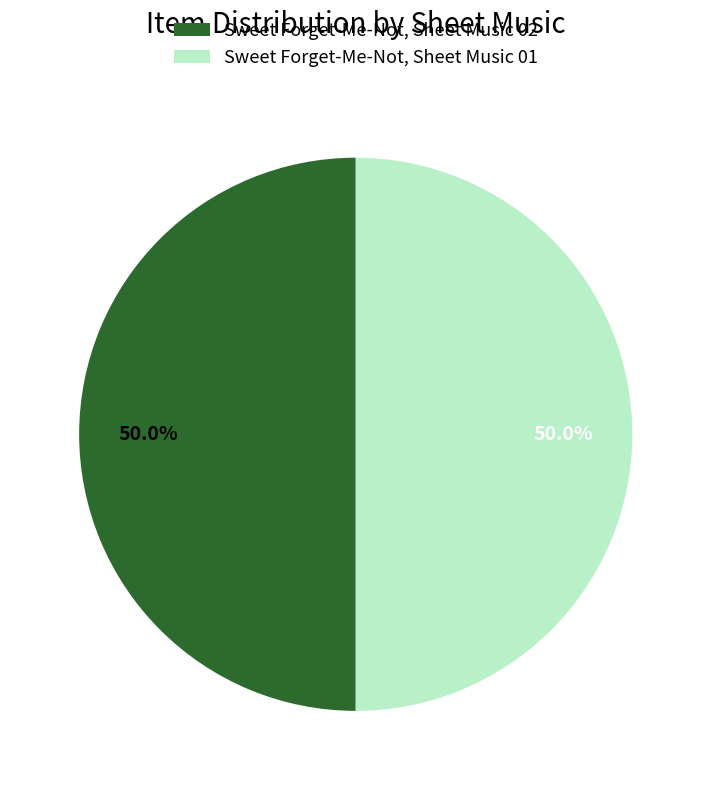

How much of the chart is everything except Sweet Forget-Me-Not, Sheet Music 01?

50.0%